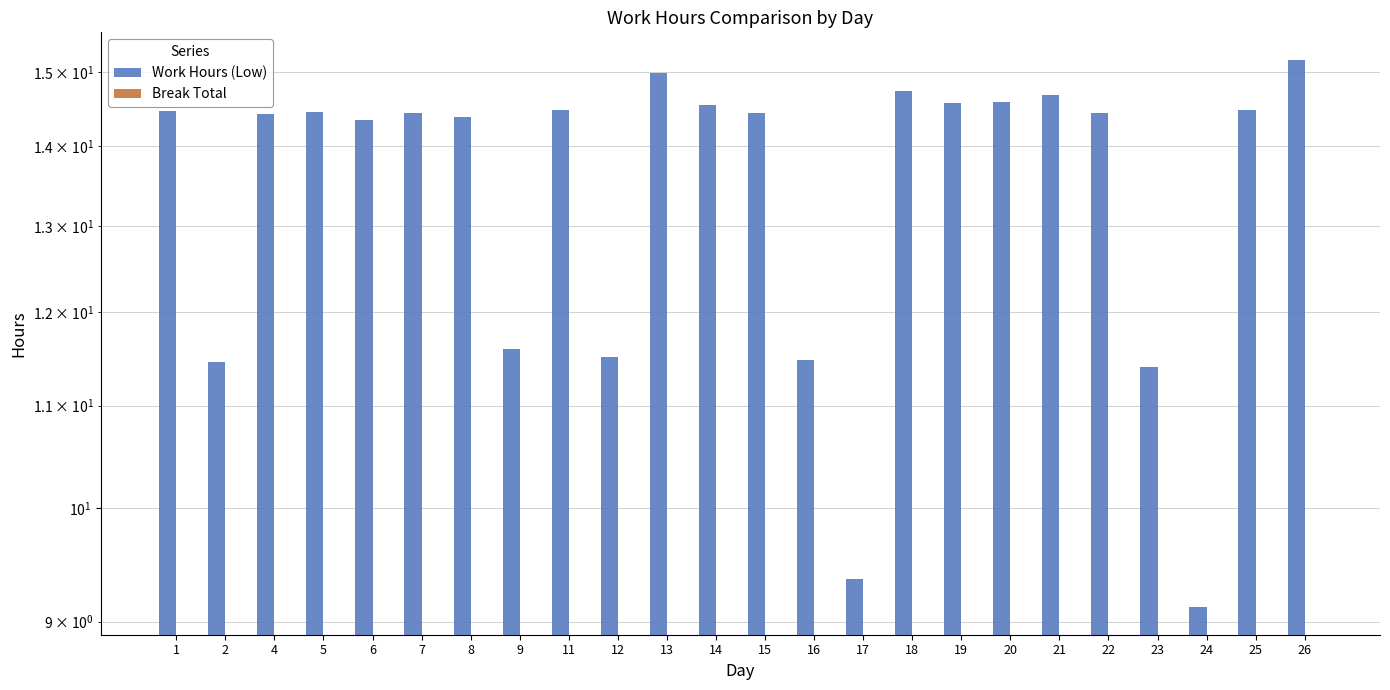

How many data points in Work Hours (Low) are less than 14?

7